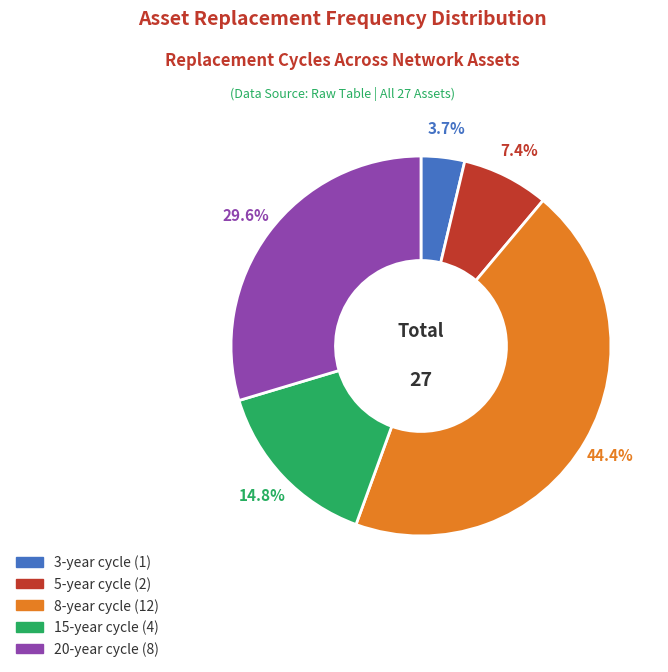

Is there any slice that represents more than half of the pie?

No